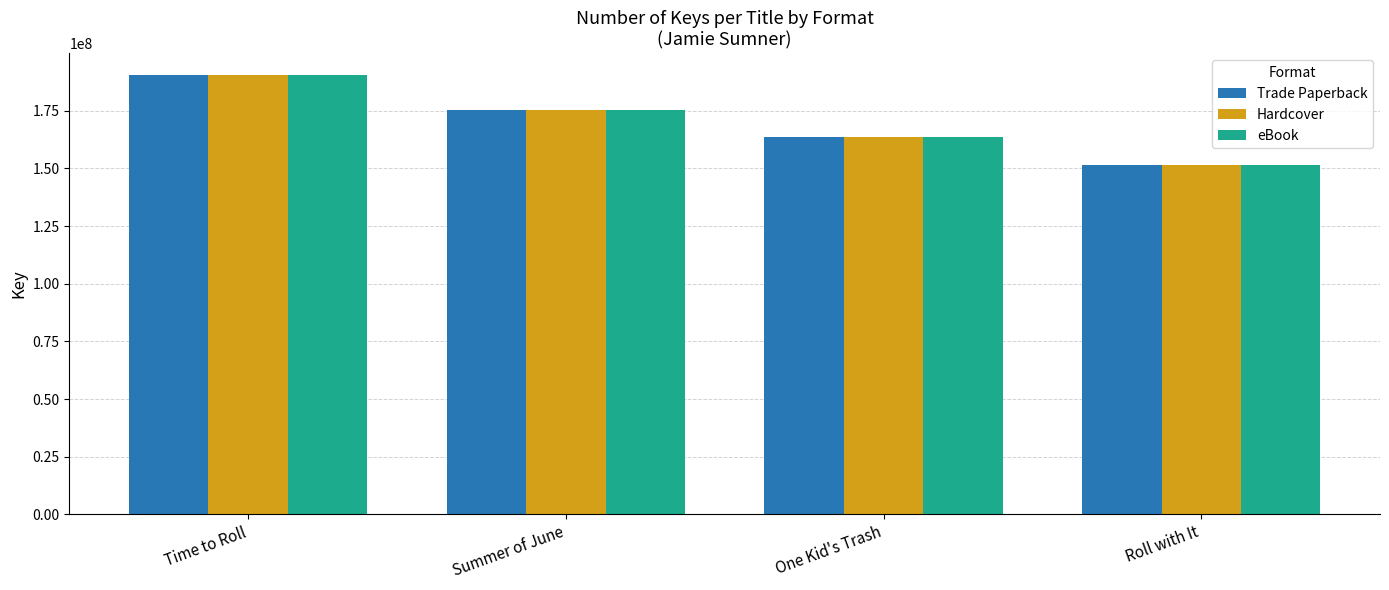

How many bars are there in total?

12